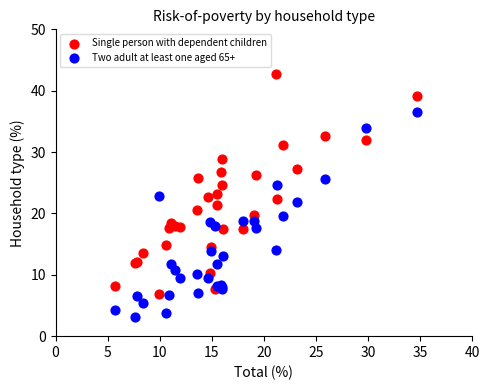

What is the X range (max minus min) for the scatter plot?

29.0